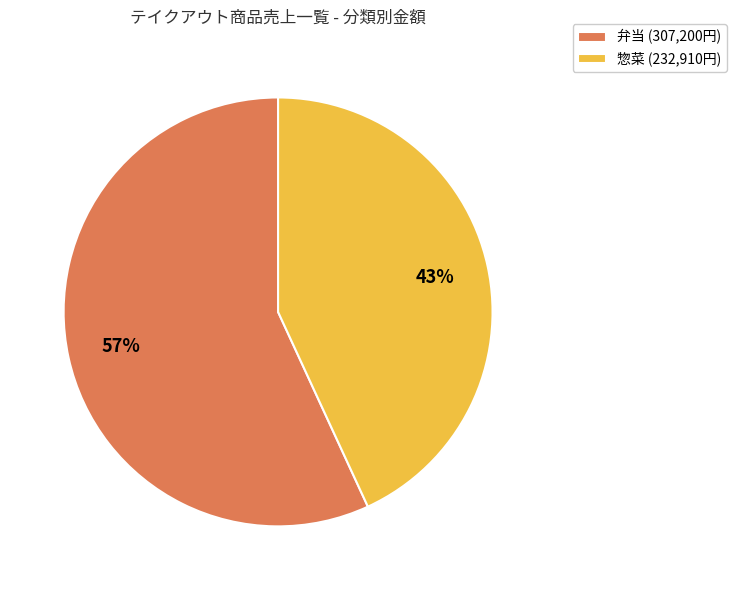

Is it true that 弁当 is 57% of the pie?

True